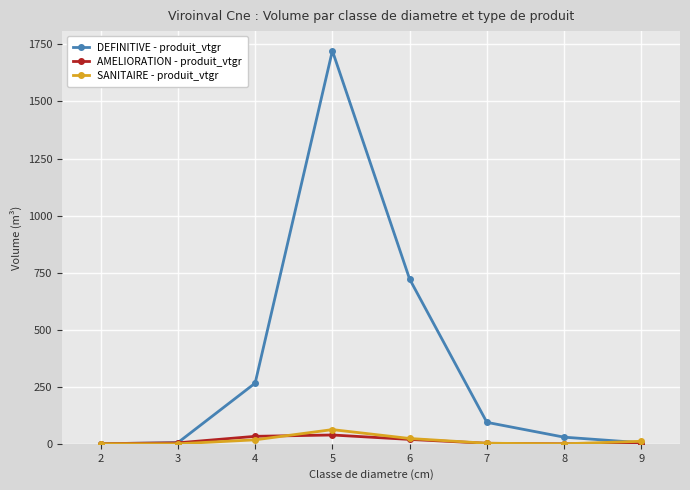

How many interior local peaks does the DEFINITIVE - produit_vtgr series have?

1